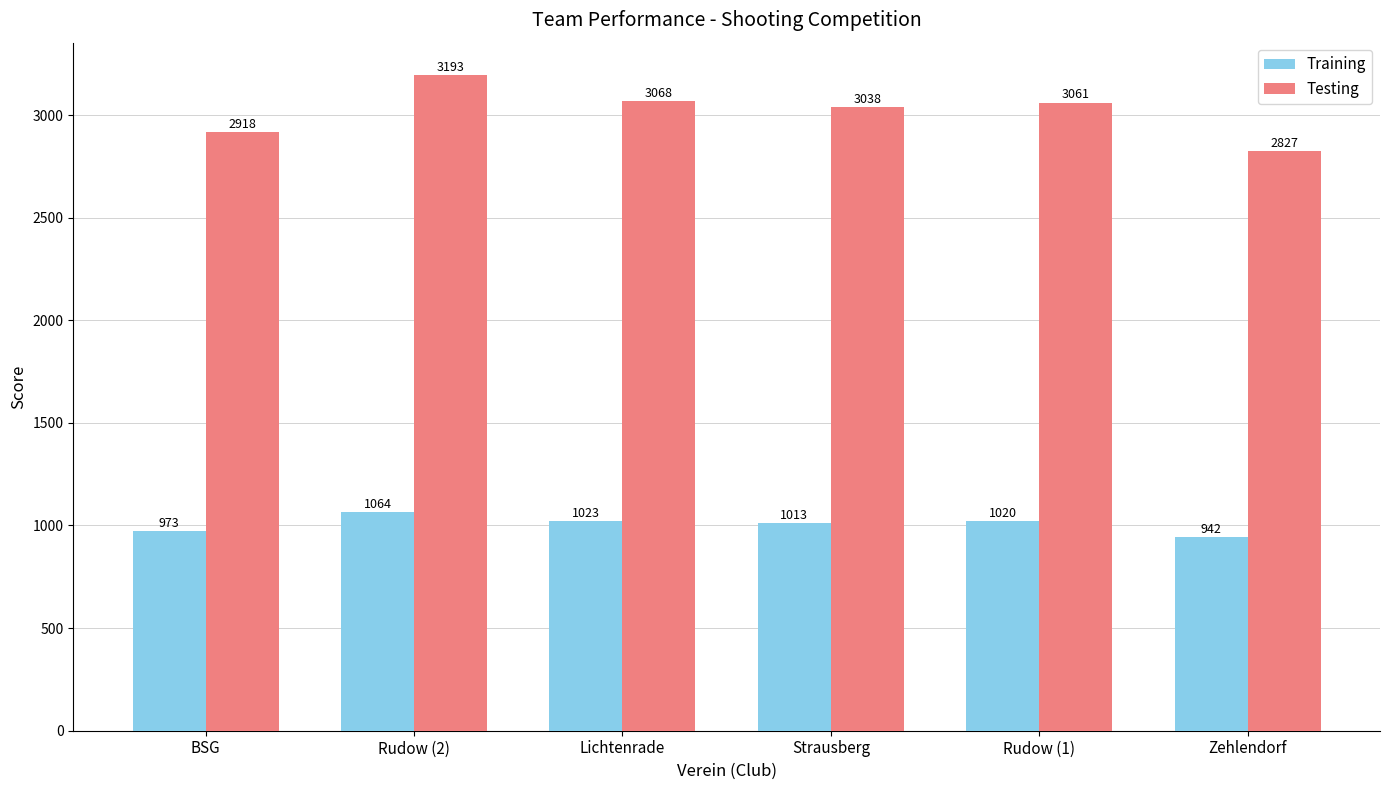

Which series has the widest spread of values?

Testing